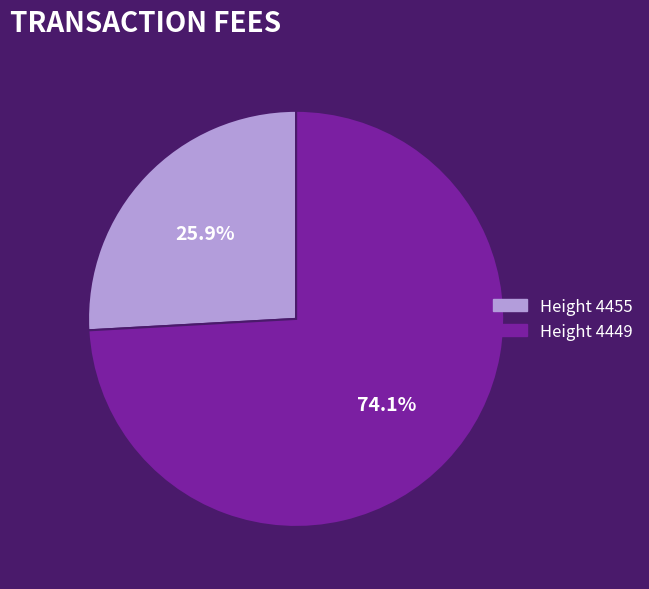

Which has a higher value, Height 4455 or Height 4449?

Height 4449